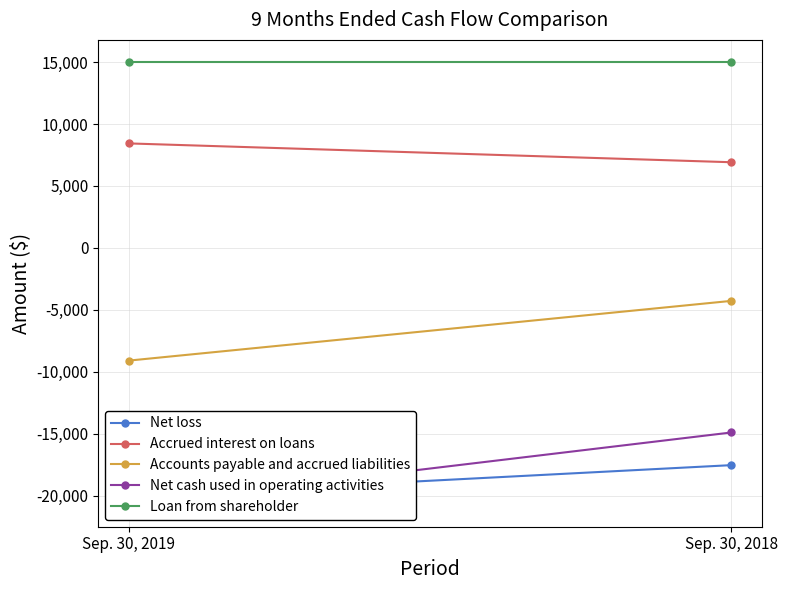

Rank the series at Sep. 30, 2018 from lowest to highest value.

Net loss, Net cash used in operating activities, Accounts payable and accrued liabilities, Accrued interest on loans, Loan from shareholder